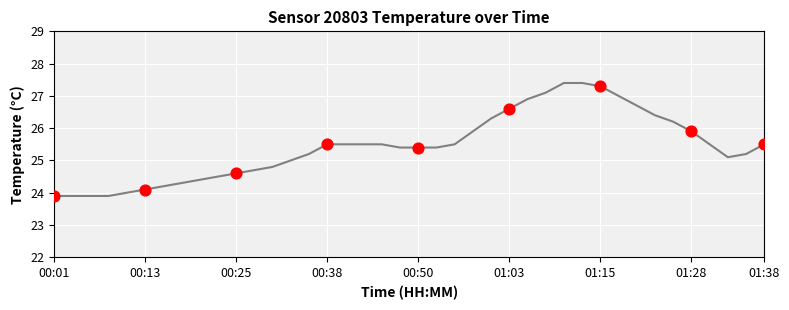

What is the maximum value shown in the chart?

27.4